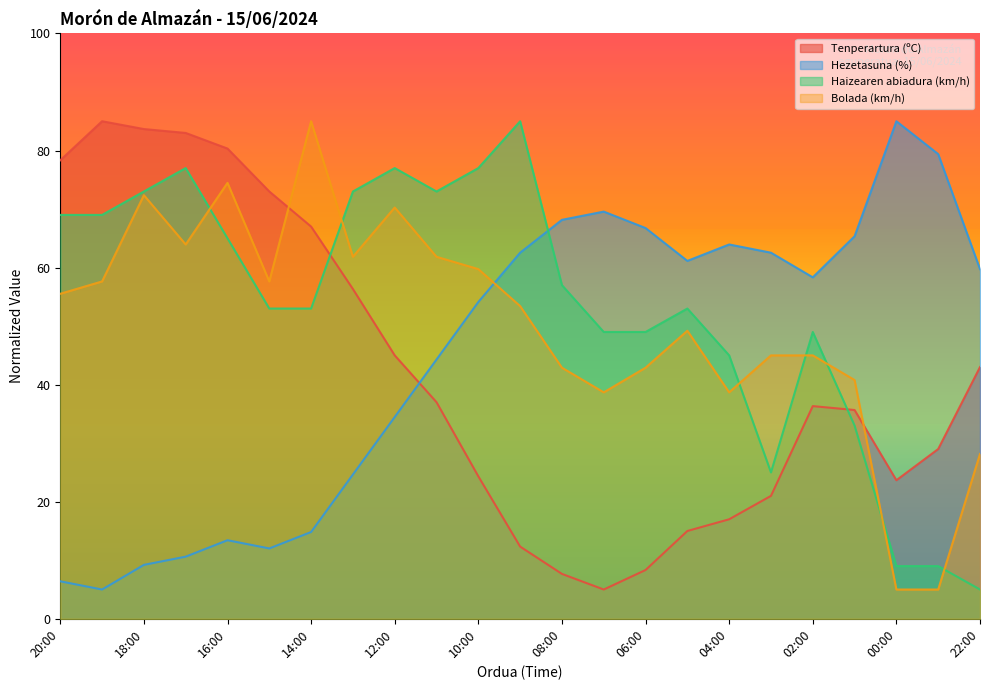

Does the chart have visible grid lines?

No